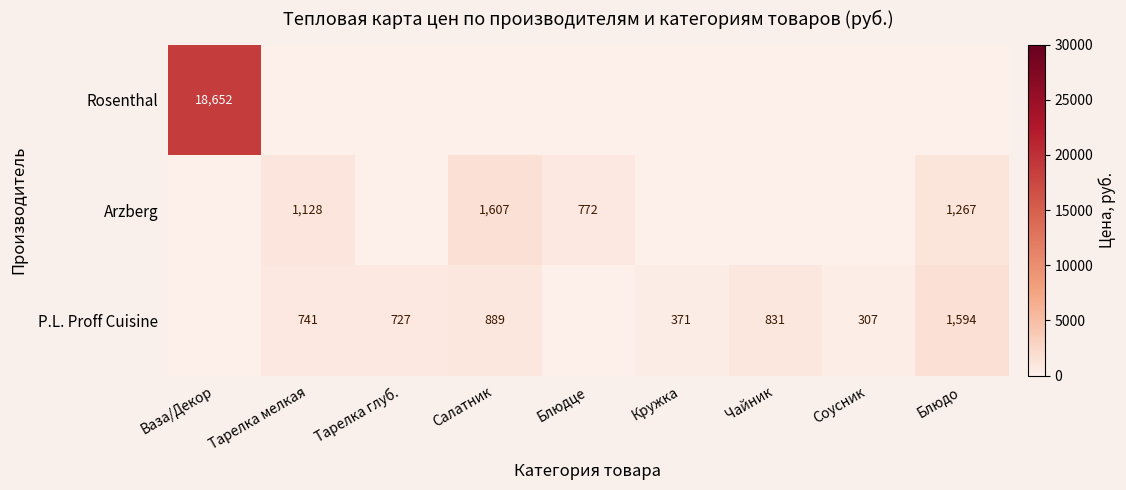

The Arzberg series shows 2518 at Салатник. True or false?

False